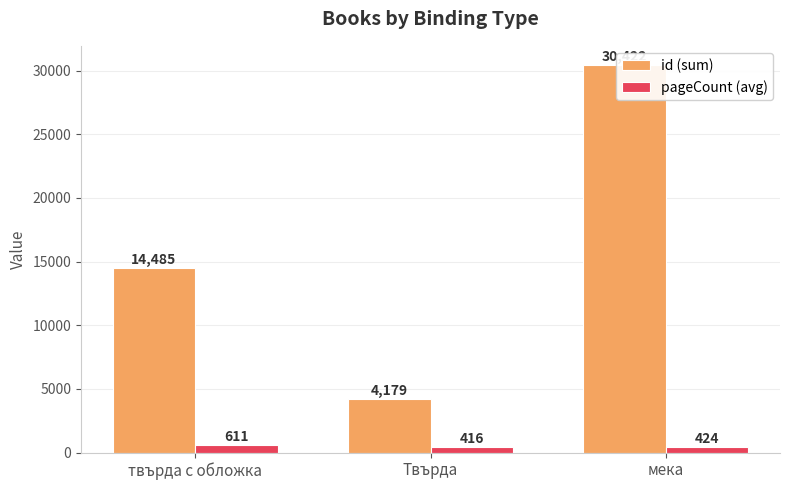

What is the difference between the highest and lowest values at мека?

29998